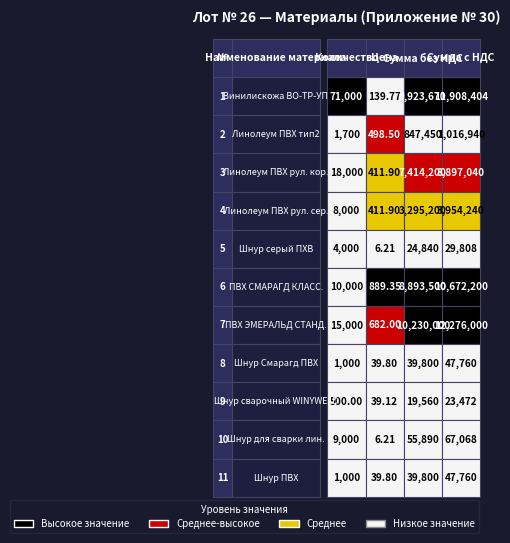

Reading right to left, what are all the values shown in this chart?

Item 1: 11908404.0	9923670.0	139.8	71000.0
Item 2: 1016940.0	847450.0	498.5	1700.0
Item 3: 8897040.0	7414200.0	411.9	18000.0
Item 4: 3954240.0	3295200.0	411.9	8000.0
Item 5: 29808.0	24840.0	6.2	4000.0
Item 6: 10672200.0	8893500.0	889.4	10000.0
Item 7: 12276000.0	10230000.0	682.0	15000.0
Item 8: 47760.0	39800.0	39.8	1000.0
Item 9: 23472.0	19560.0	39.1	500.0
Item 10: 67068.0	55890.0	6.2	9000.0
Item 11: 47760.0	39800.0	39.8	1000.0